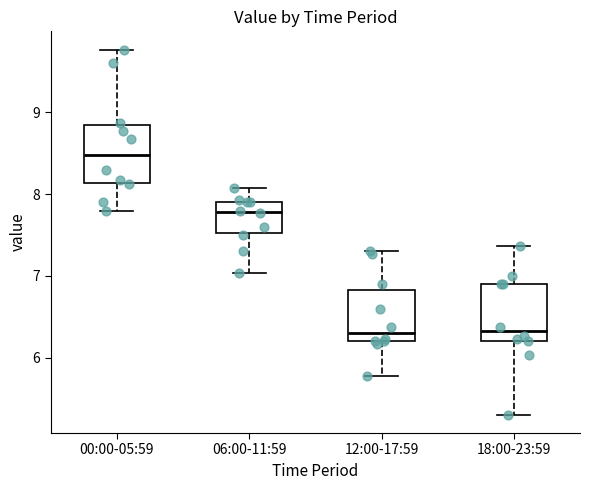

Reading left to right, transcribe this box plot: for each box, give where its median line is, the range the box spans, and where its two whiskers end, as read against the y-axis. The values are not printed on the chart, so give them approximately, as read against the axis.

00:00-05:59: median 8.5, box 8.1 to 8.8, whiskers 7.8 to 9.8
06:00-11:59: median 7.8, box 7.5 to 7.9, whiskers 7.0 to 8.1
12:00-17:59: median 6.3, box 6.2 to 6.8, whiskers 5.8 to 7.3
18:00-23:59: median 6.3, box 6.2 to 6.9, whiskers 5.3 to 7.4